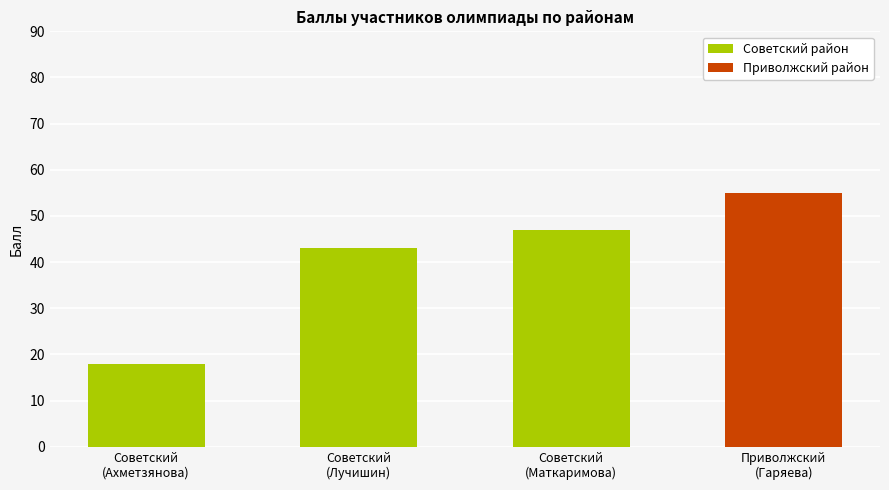

Reading left to right, list all the values displayed in this chart.

Советский (Ахметзянова)=18	Советский (Лучишин)=43	Советский (Маткаримова)=47	Приволжский (Гаряева)=55